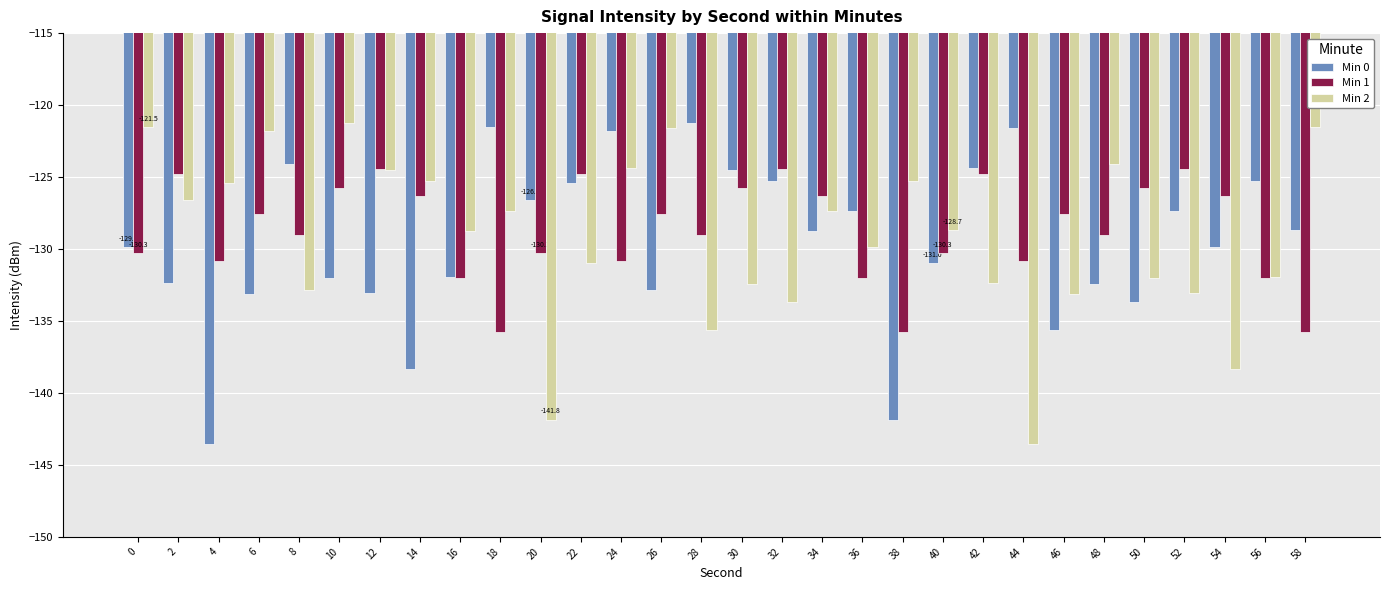

Rank the series at 14 from highest to lowest value.

Min 2, Min 1, Min 0